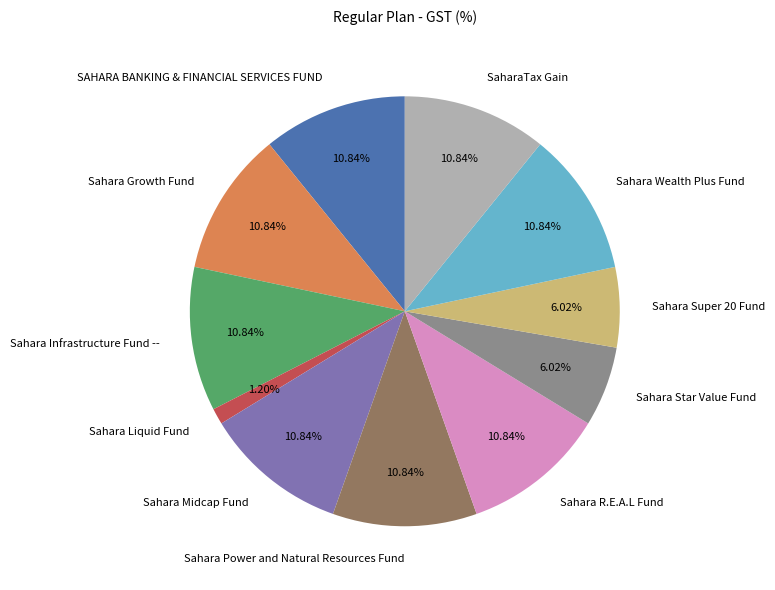

Which slice is the smallest?

Sahara Liquid Fund